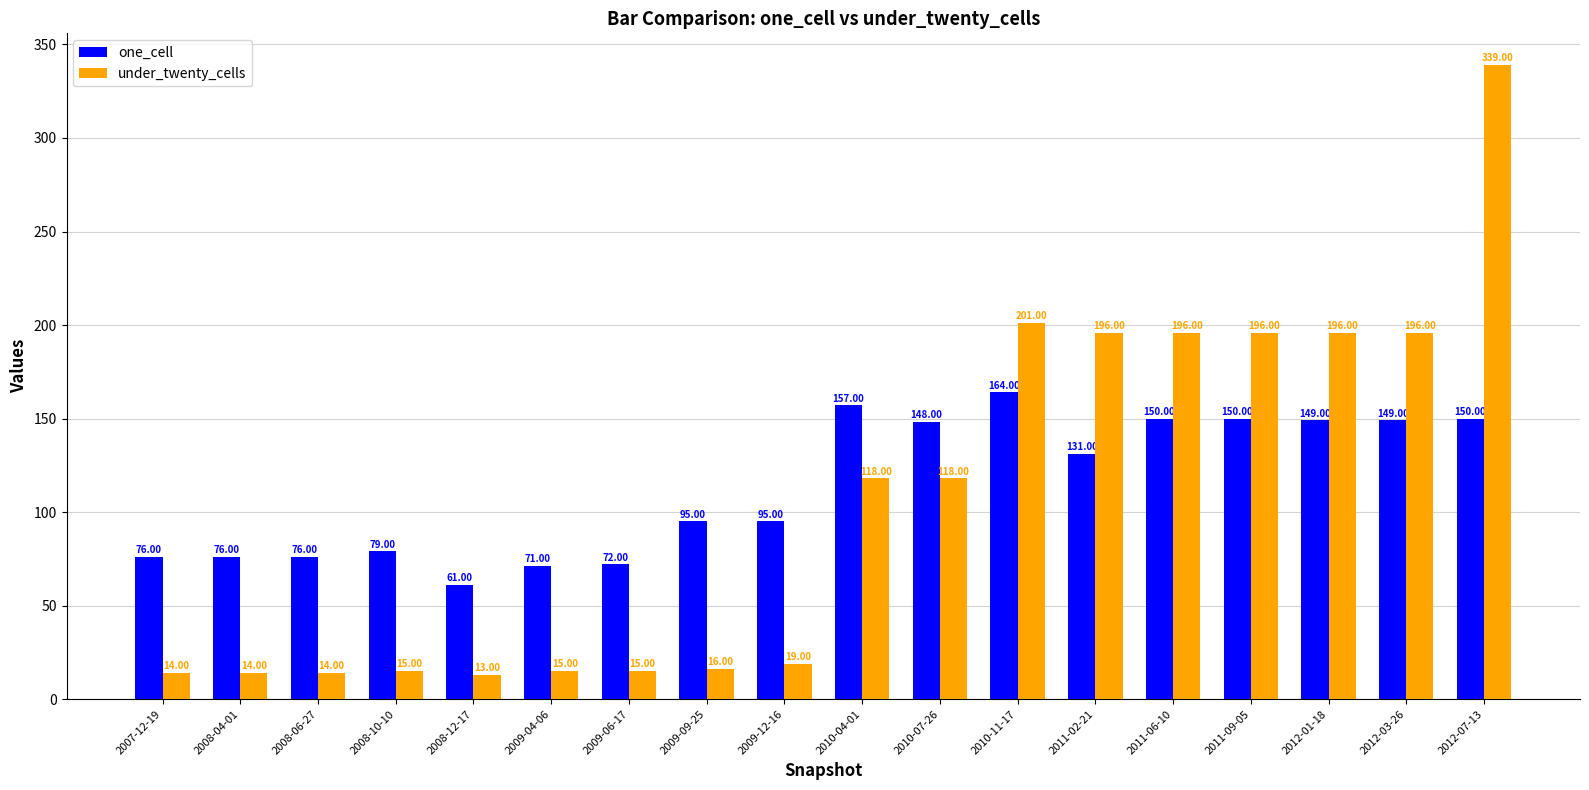

Reading left to right, transcribe all the data shown in this chart.

one_cell: 76	76	76	79	61	71	72	95	95	157	148	164	131	150	150	149	149	150
under_twenty_cells: 14	14	14	15	13	15	15	16	19	118	118	201	196	196	196	196	196	339